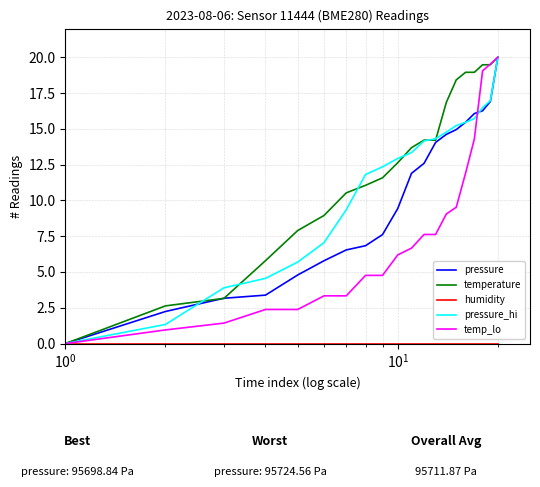

What is the highest value of the temp_lo series?

20.0